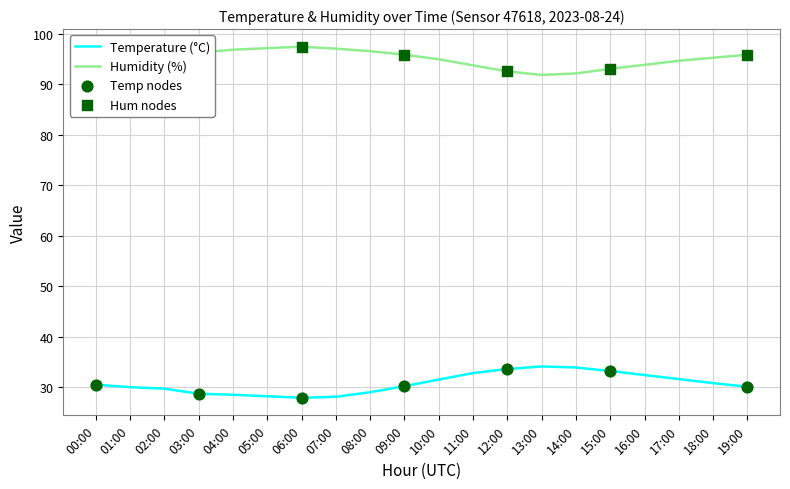

Which series has the largest total across all categories?

Humidity (%)